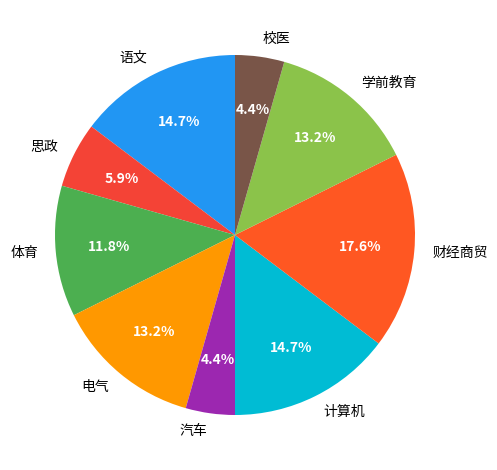

Is 计算机 the majority of the pie?

No